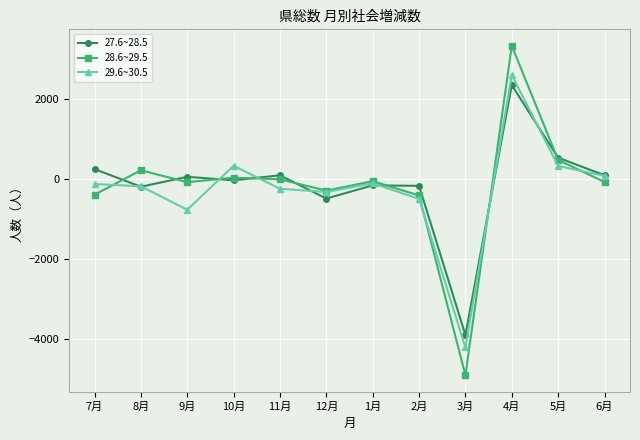

Does the chart have visible grid lines?

Yes